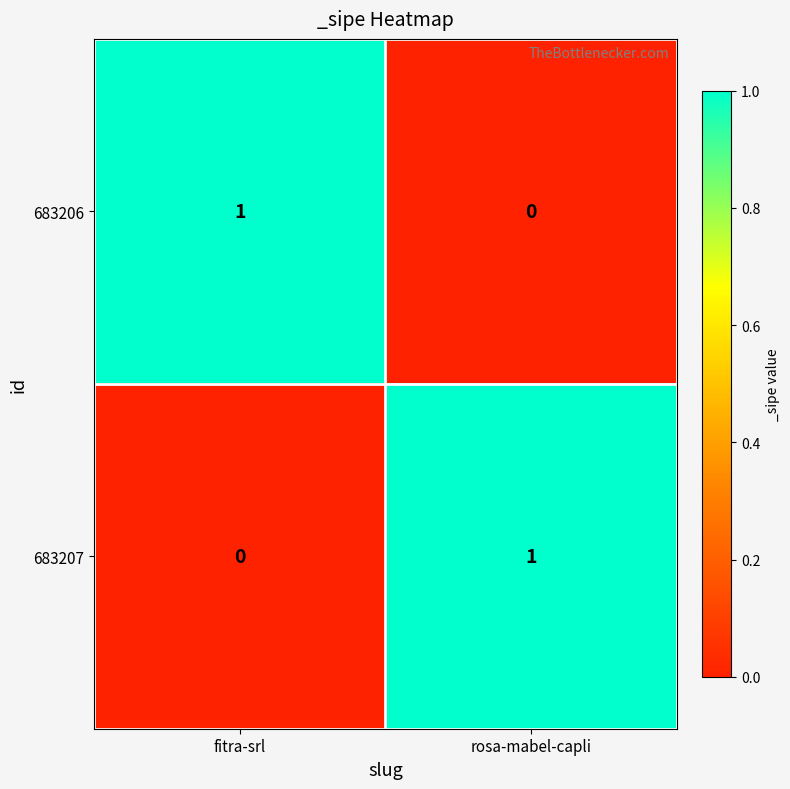

List the labels in order of 683206 value, largest first.

fitra-srl, rosa-mabel-capli